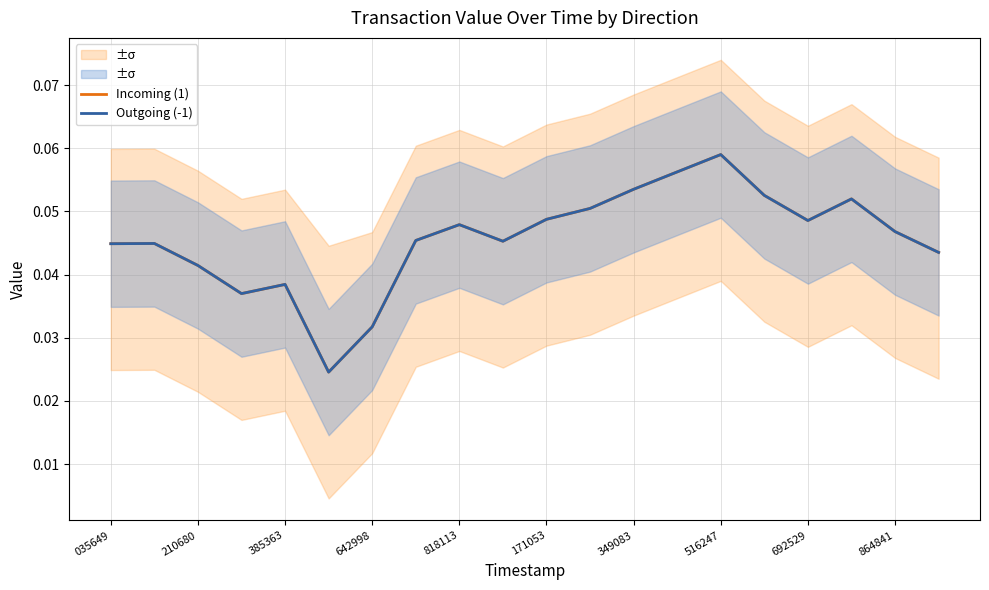

What is the approximate value of Incoming (1) at 516247?

0.1